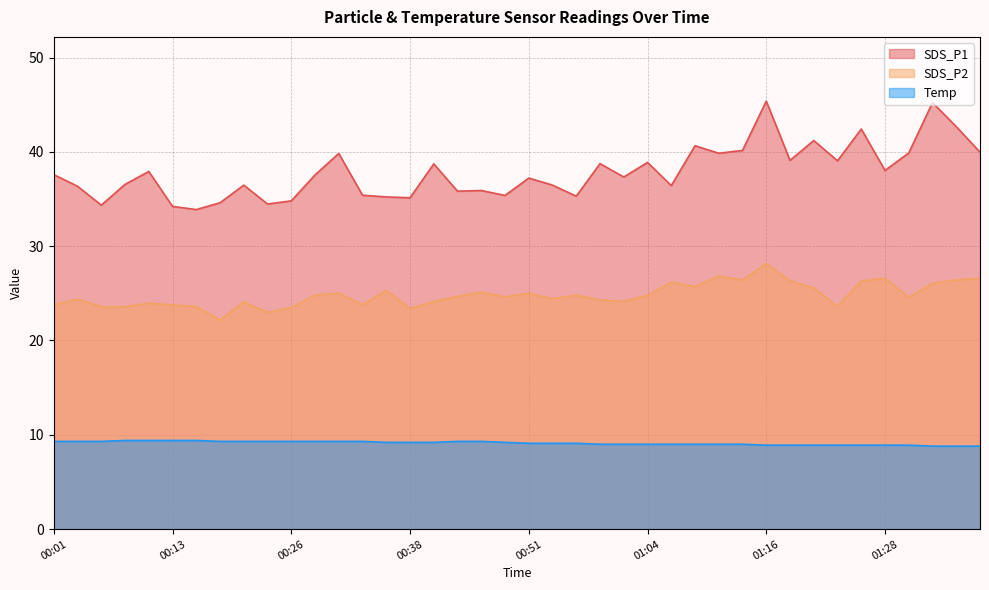

Reading left to right, what are all the values shown in this chart?

SDS_P1: 00:01=37.6	00:03=36.4	00:06=34.4	00:08=36.5	00:11=37.9	00:13=34.2	00:16=33.9	00:18=34.6	00:21=36.5	00:23=34.5	00:26=34.8	00:28=37.5	00:30=39.8	00:33=35.4	00:35=35.2	00:38=35.1	00:40=38.7	00:43=35.8	00:46=35.9	00:48=35.4	00:51=37.2	00:53=36.5	00:56=35.3	00:59=38.8	01:01=37.3	01:04=38.9	01:06=36.4	01:09=40.6	01:11=39.9	01:14=40.1	01:16=45.4	01:19=39.1	01:21=41.2	01:24=39.0	01:26=42.4	01:28=38.0	01:31=39.9	01:33=45.2	01:36=42.7	01:38=40.0
SDS_P2: 00:01=23.8	00:03=24.4	00:06=23.6	00:08=23.6	00:11=23.9	00:13=23.8	00:16=23.6	00:18=22.1	00:21=24.1	00:23=23.0	00:26=23.5	00:28=24.8	00:30=25.0	00:33=23.8	00:35=25.3	00:38=23.4	00:40=24.1	00:43=24.7	00:46=25.1	00:48=24.6	00:51=25.0	00:53=24.4	00:56=24.8	00:59=24.3	01:01=24.1	01:04=24.8	01:06=26.2	01:09=25.7	01:11=26.9	01:14=26.4	01:16=28.1	01:19=26.3	01:21=25.6	01:24=23.6	01:26=26.3	01:28=26.6	01:31=24.6	01:33=26.1	01:36=26.4	01:38=26.6
Temp: 00:01=9.3	00:03=9.3	00:06=9.3	00:08=9.4	00:11=9.4	00:13=9.4	00:16=9.4	00:18=9.3	00:21=9.3	00:23=9.3	00:26=9.3	00:28=9.3	00:30=9.3	00:33=9.3	00:35=9.2	00:38=9.2	00:40=9.2	00:43=9.3	00:46=9.3	00:48=9.2	00:51=9.1	00:53=9.1	00:56=9.1	00:59=9.0	01:01=9.0	01:04=9.0	01:06=9.0	01:09=9.0	01:11=9.0	01:14=9.0	01:16=8.9	01:19=8.9	01:21=8.9	01:24=8.9	01:26=8.9	01:28=8.9	01:31=8.9	01:33=8.8	01:36=8.8	01:38=8.8